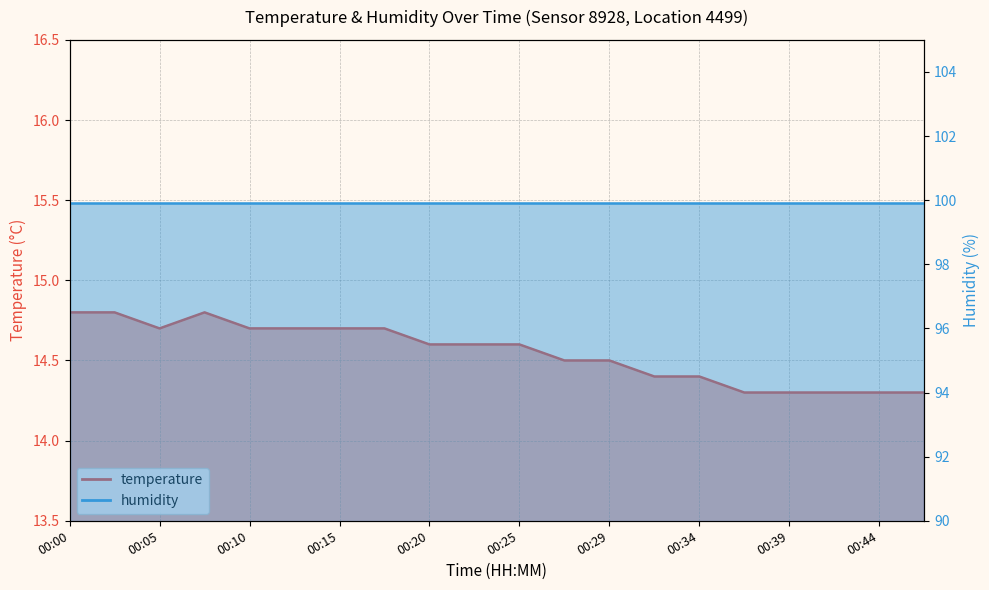

How many interior local valleys (lower than both neighbors) does the data have?

1